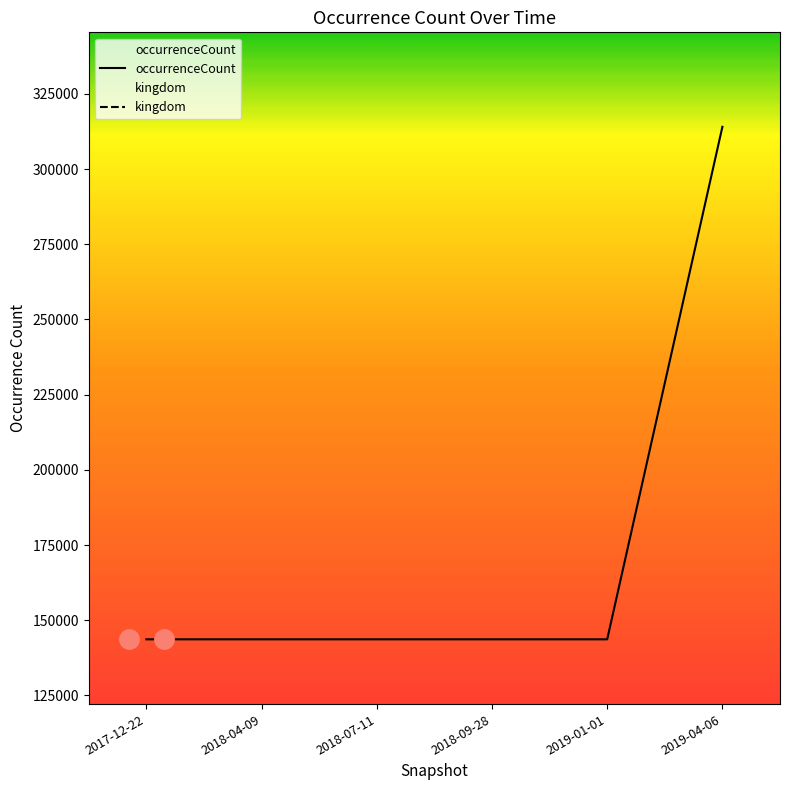

At 2018-07-11, list the series in order from smallest to largest.

kingdom, occurrenceCount